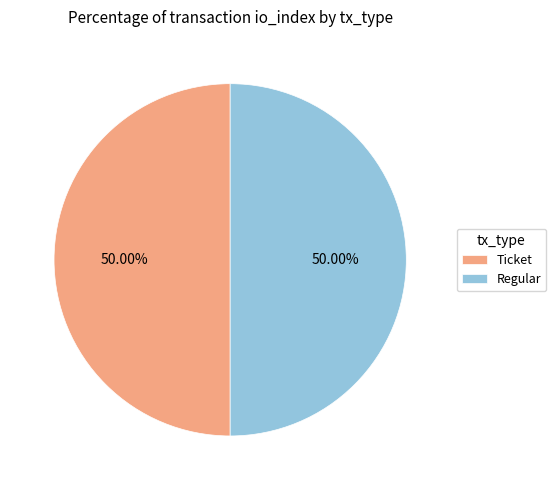

What is the ratio of the value at Regular to the value at Ticket?

1.0